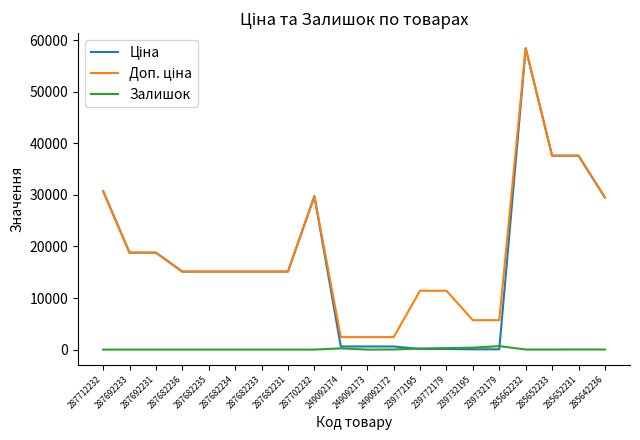

Which label corresponds to the largest value in the chart?

285662232